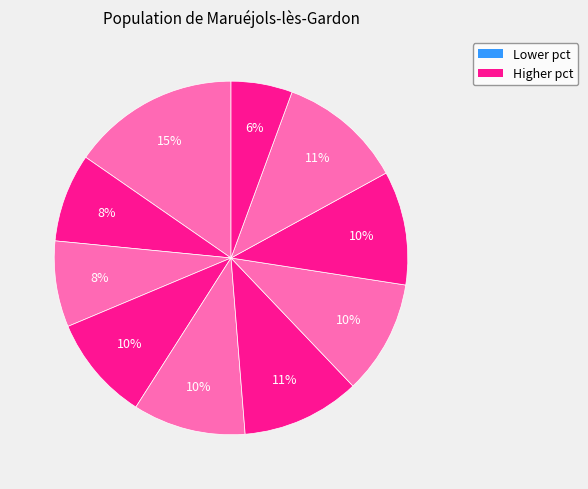

How many segments does this pie chart have?

10